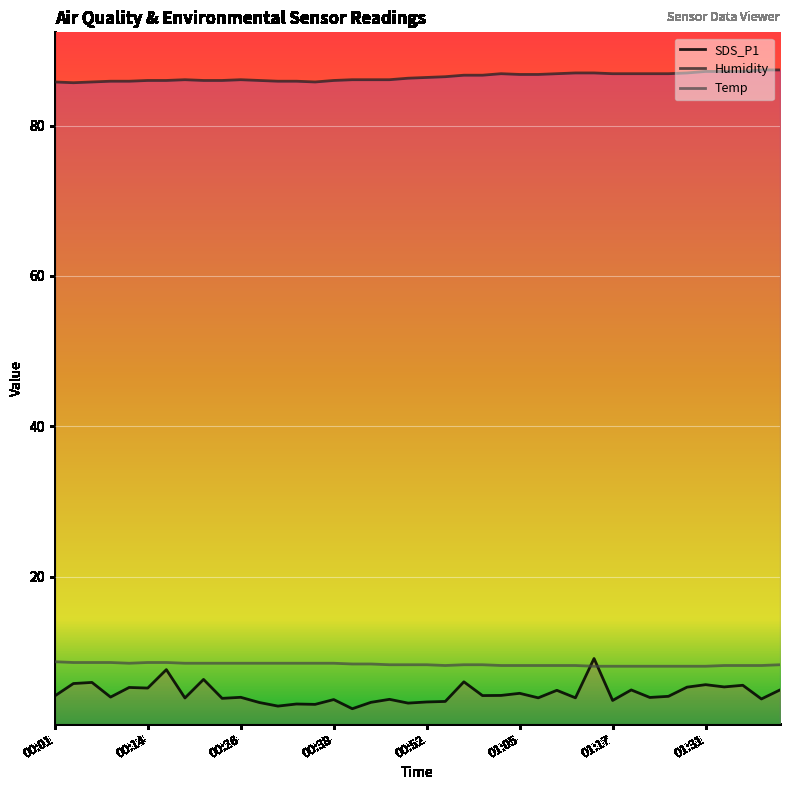

Between which two adjacent categories do SDS_P1 and Temp first intersect?

28 and 29